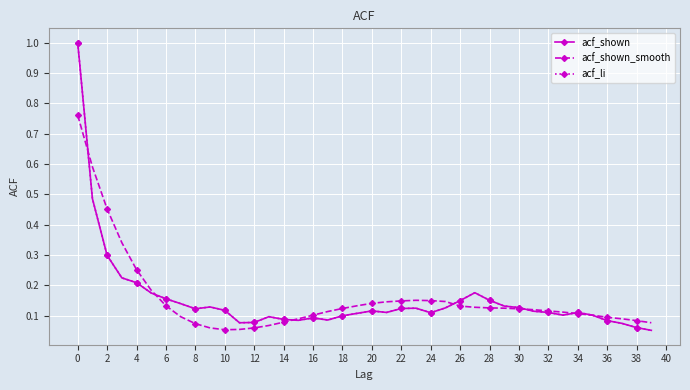

After their last crossing, which series has the higher values: acf_shown_smooth or acf_shown?

acf_shown